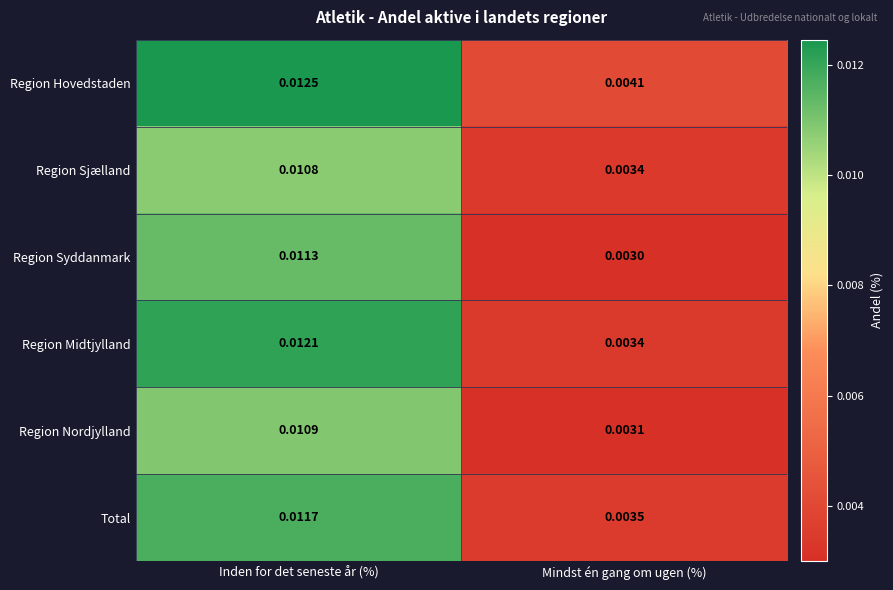

At which category is the sum across all series the highest?

Inden for det seneste år (%)